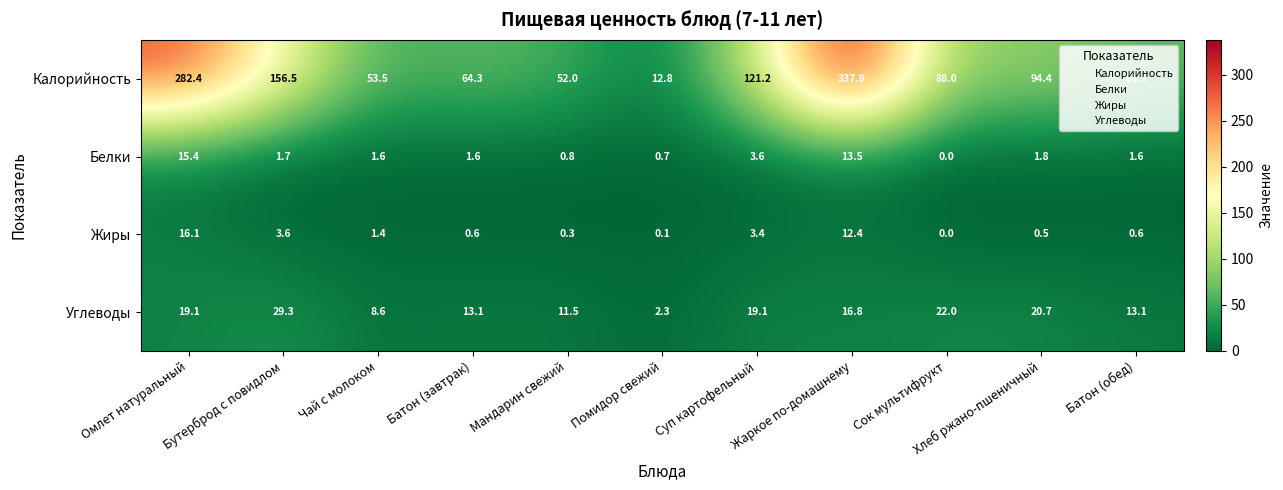

True or false: Калорийность has a value of 87.0 at Мандарин свежий.

False